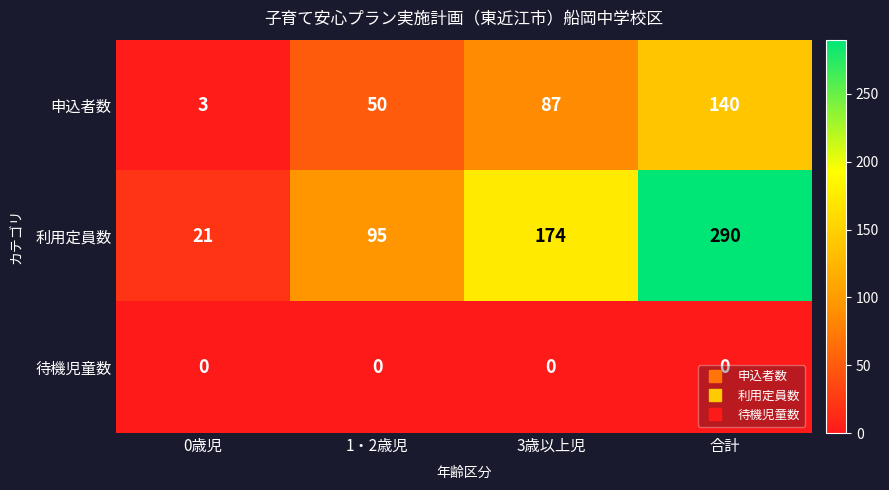

What is the difference between the maximum and minimum values in the 利用定員数 series?

269